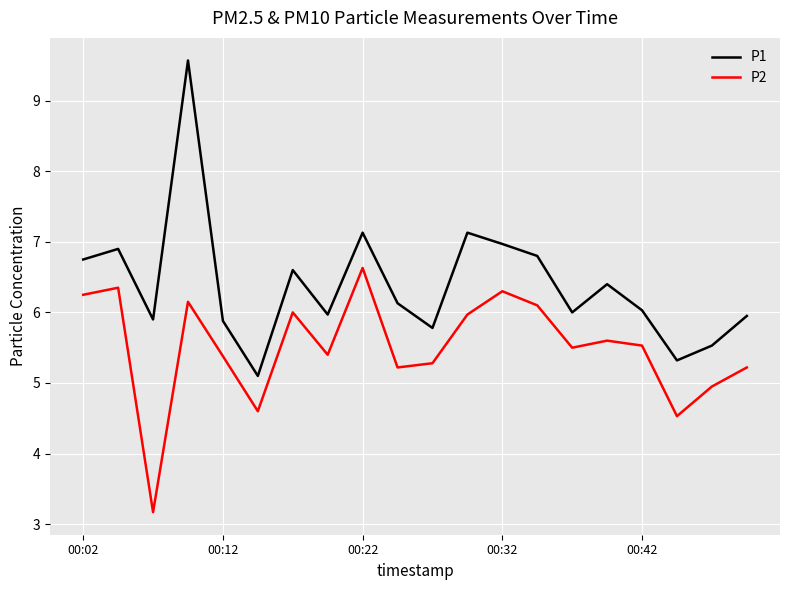

What is the minimum value for P2?

3.2